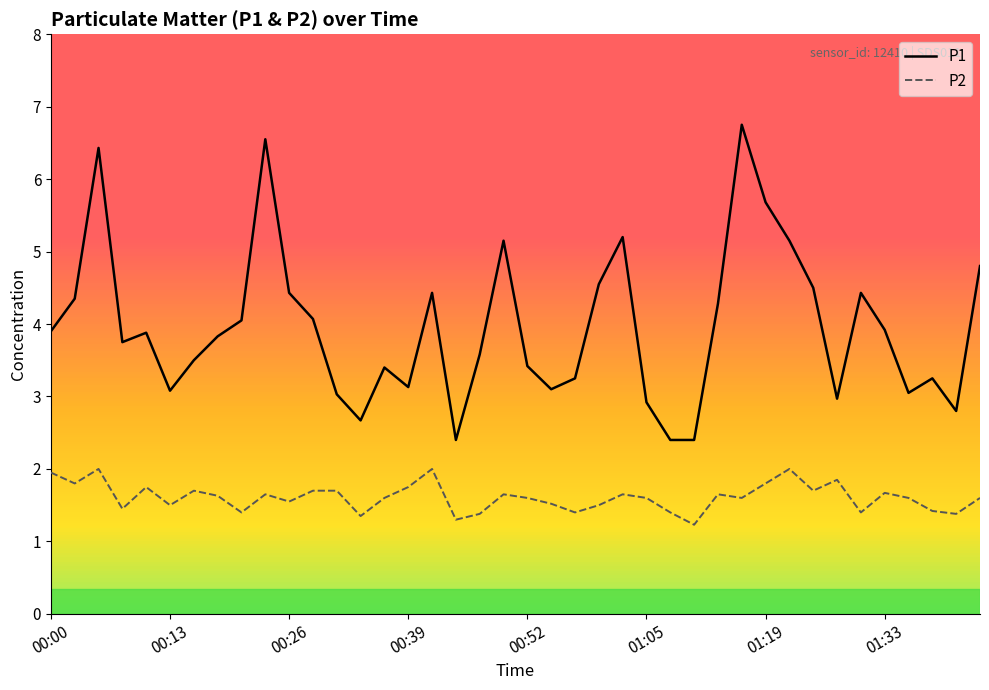

True or false: P2 and P1 cross at least once.

False